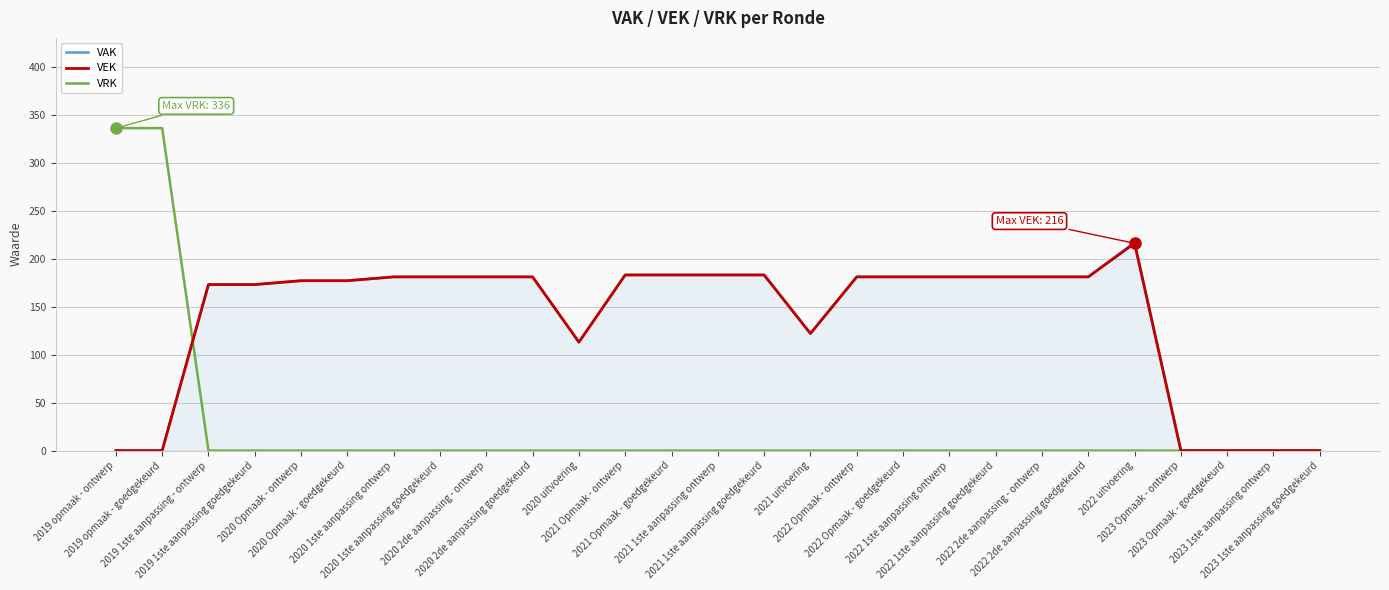

What is the maximum value shown in the chart?

336